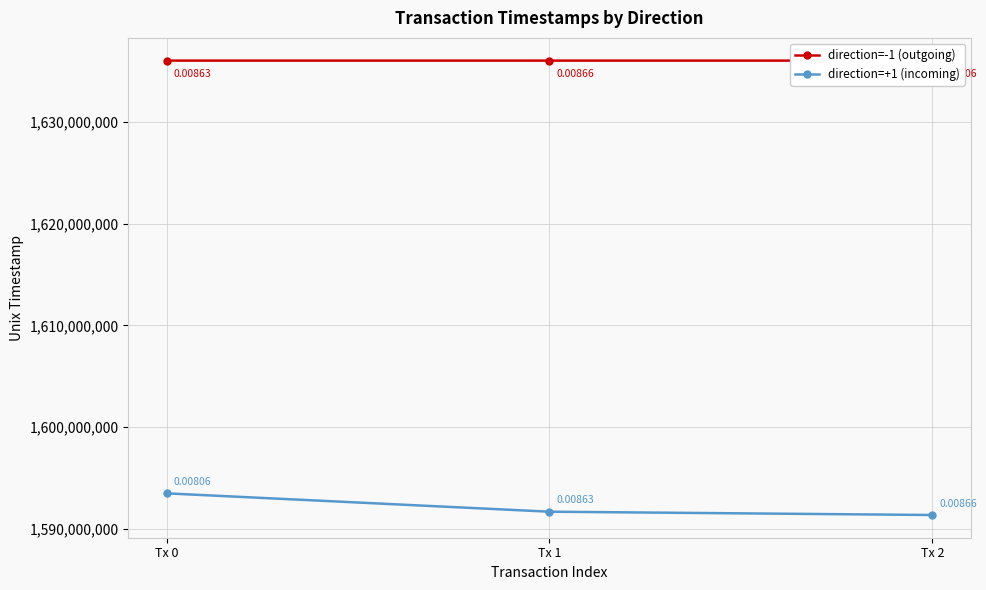

What are all the series names shown in the legend?

direction=-1 (outgoing), direction=+1 (incoming)